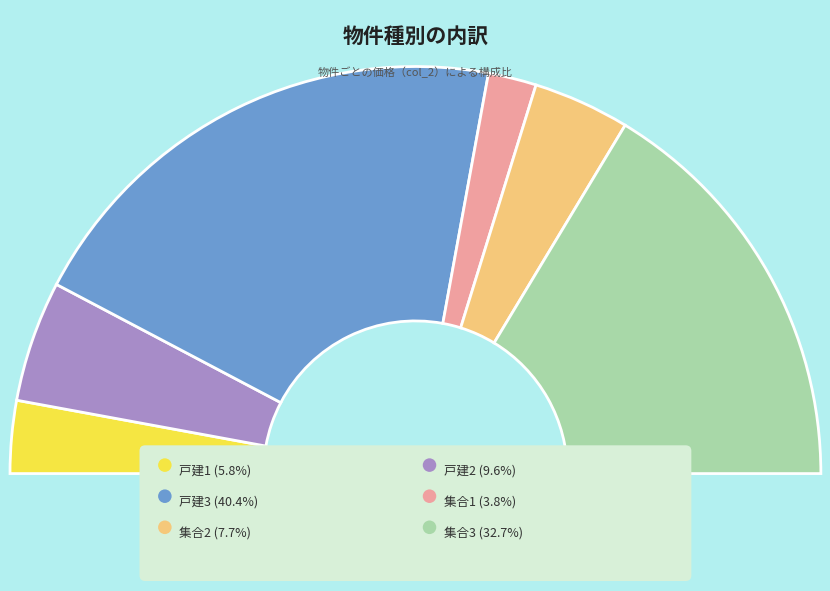

The 集合3 slice represents 33% of the pie. True or false?

True